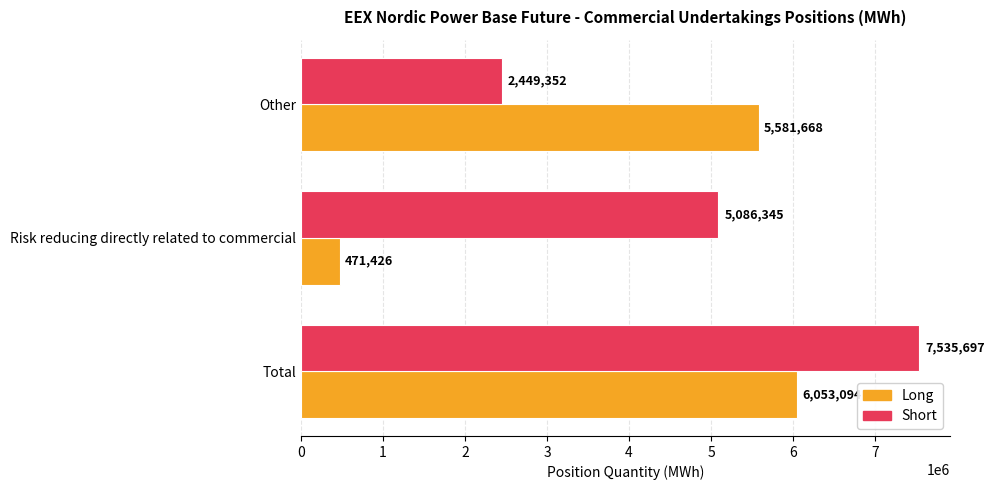

Which series changed the most between Total and Risk reducing directly related to commercial?

Long